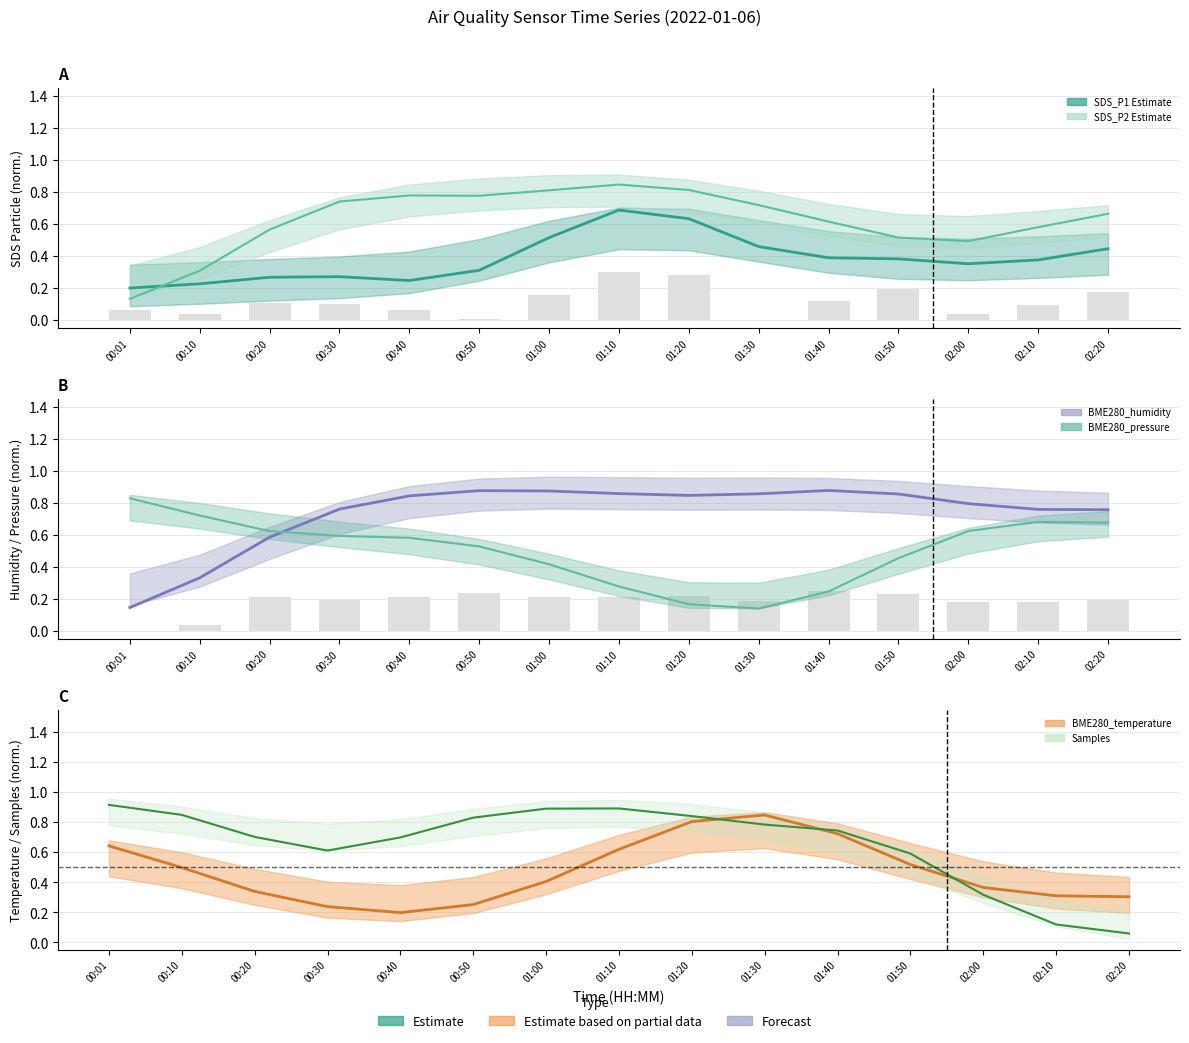

Between 01:00 and 02:10, which is larger?

01:00